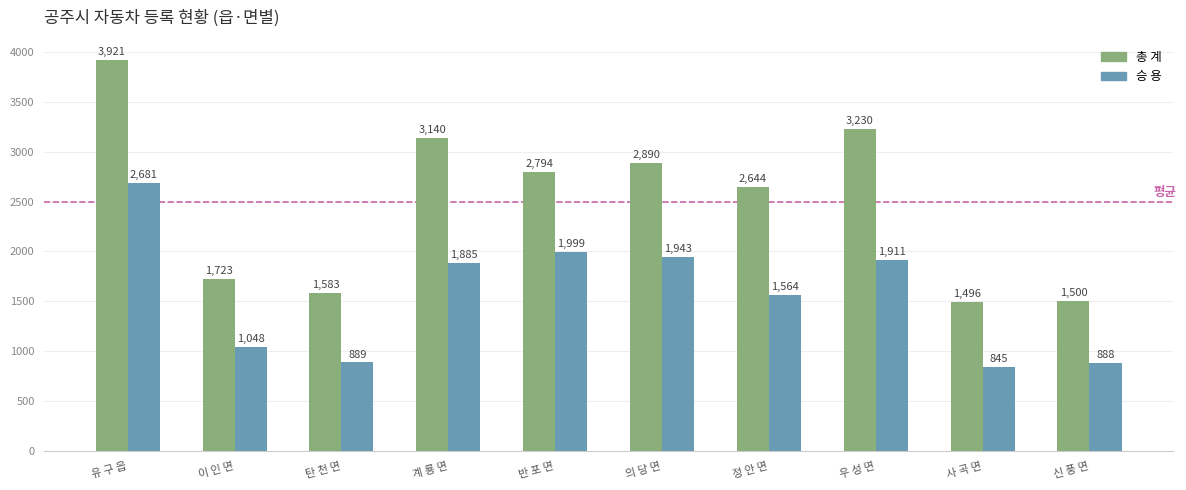

Is the value of 승 용 at 정 안 면 greater than the value of 총 계 at 유 구 읍?

No